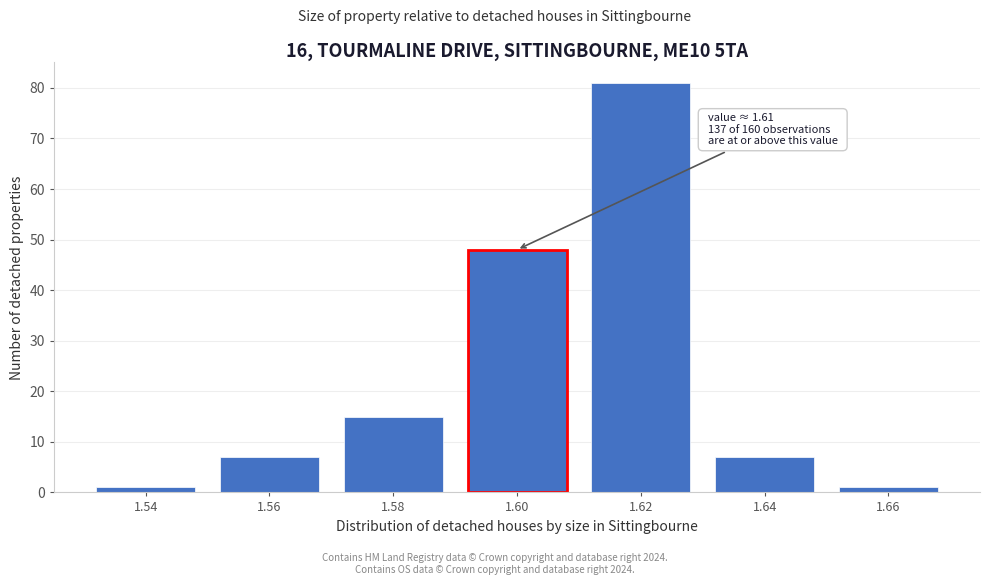

Reading left to right, list all the values displayed in this chart.

1.54=1	1.56=7	1.58=15	1.60=48	1.62=81	1.64=7	1.66=1